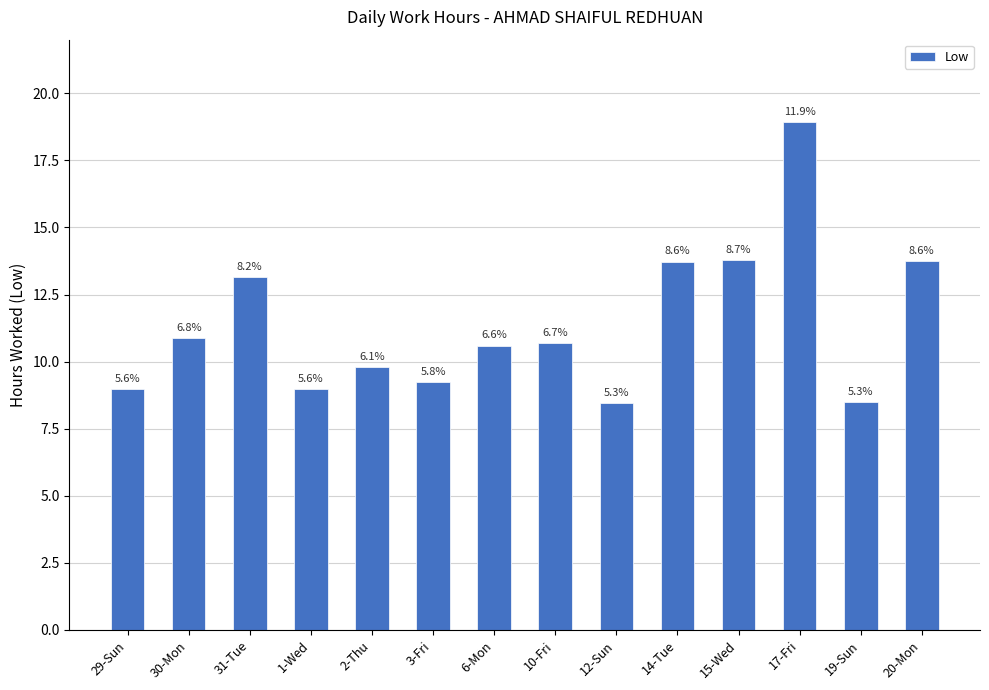

Does the chart contain any negative values?

No